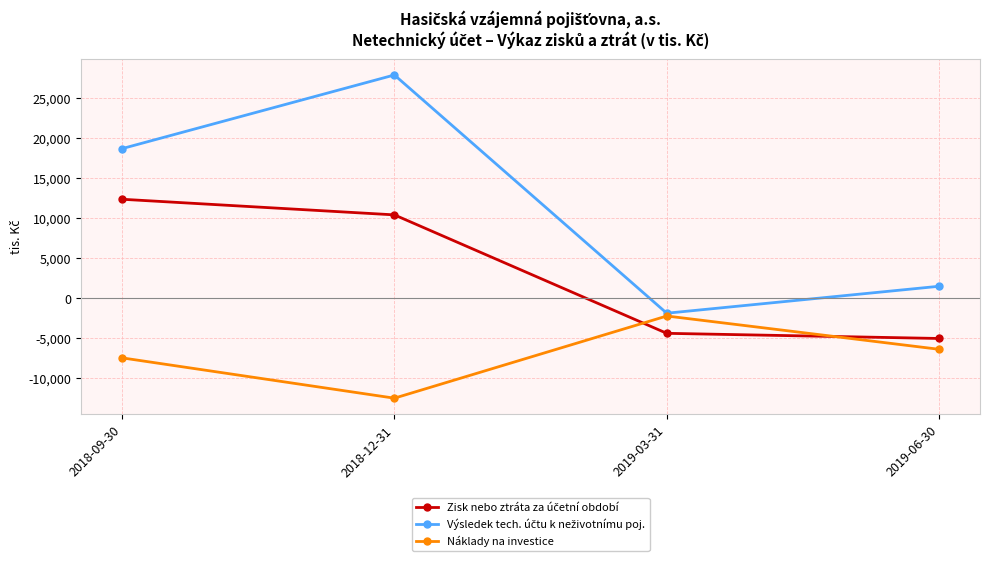

What is the spread (max minus min) of values at 2019-03-31?

2516